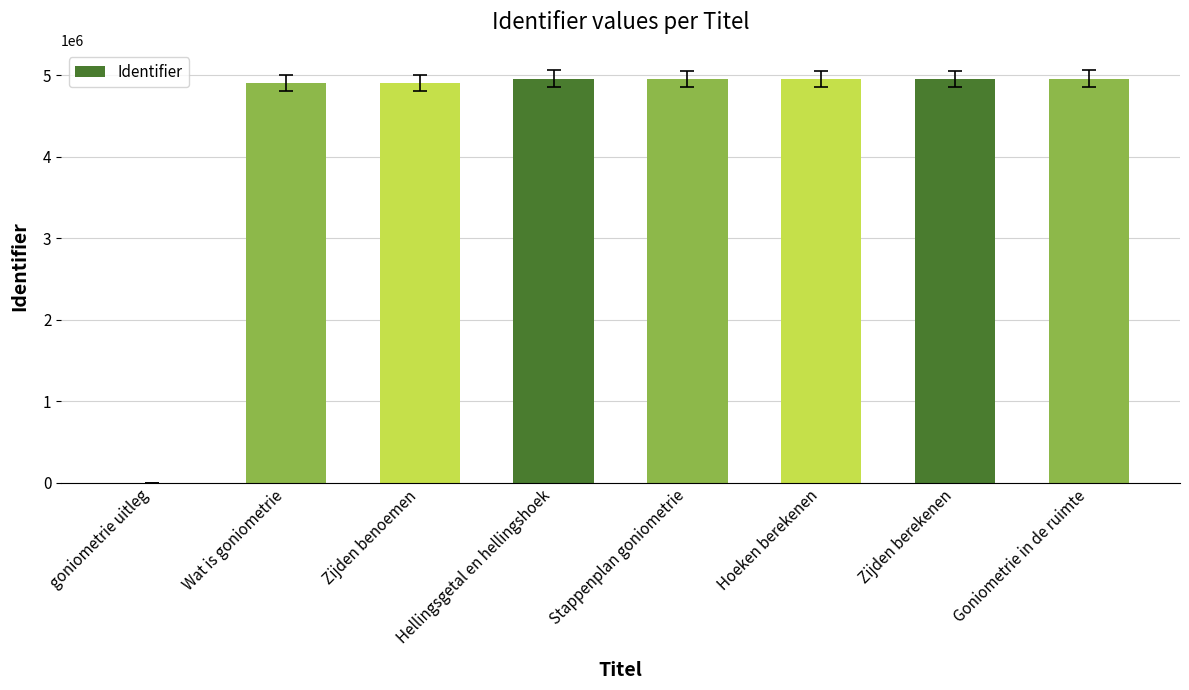

Count the number of categories in the chart.

8